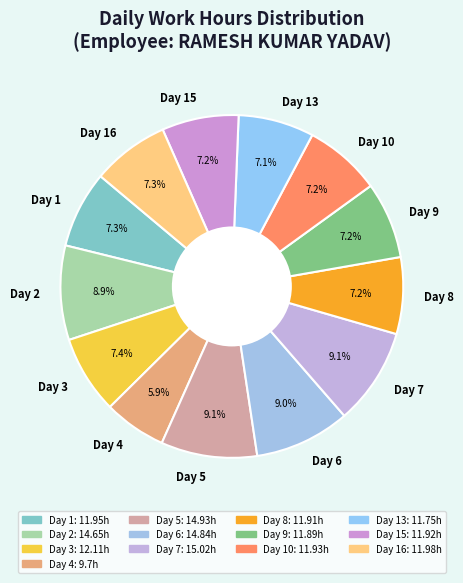

Which category has the smallest portion of the pie?

Day 4